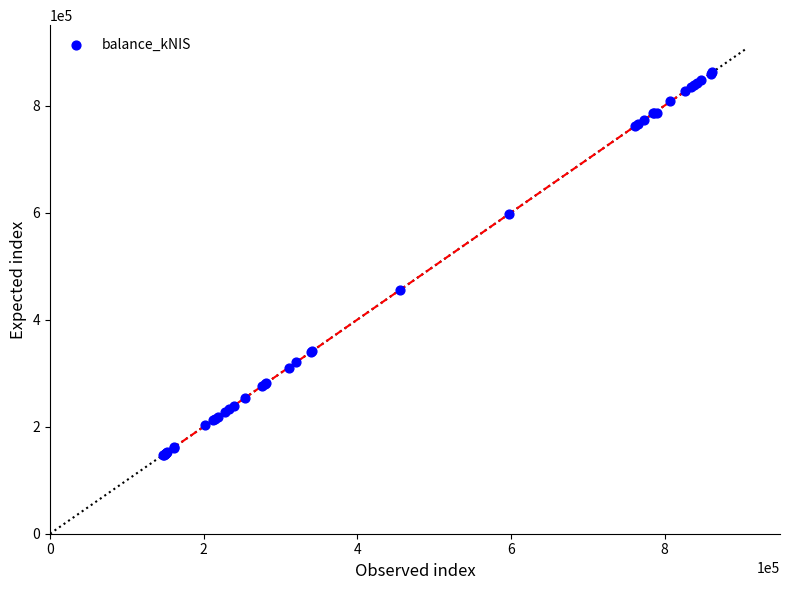

What Y value in the scatter plot is closest to 504586?

455662.3